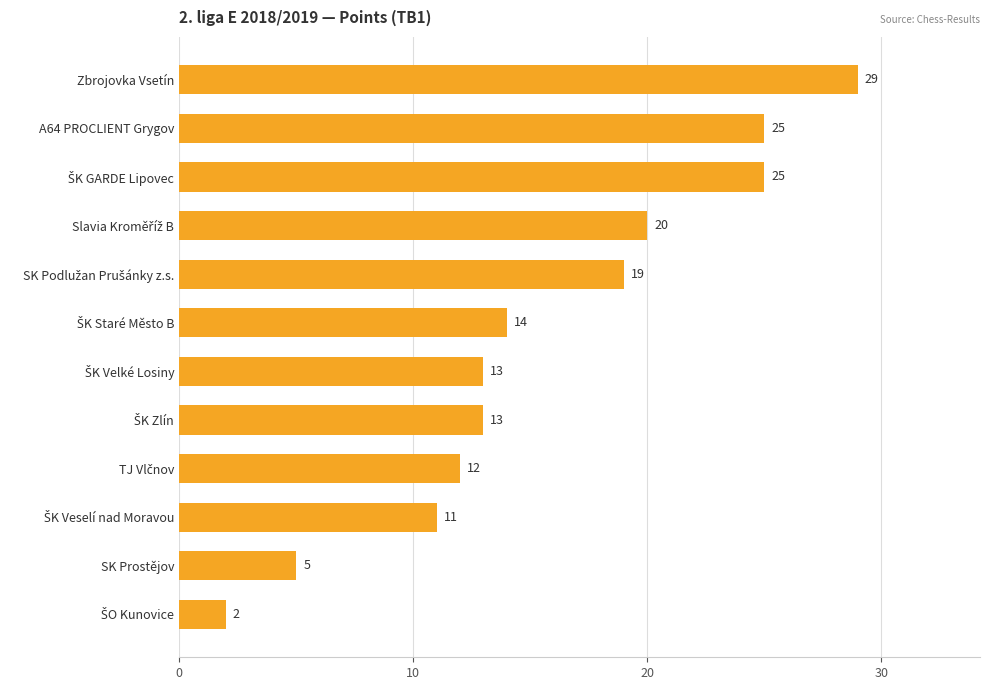

What is the minimum value shown in the chart?

2